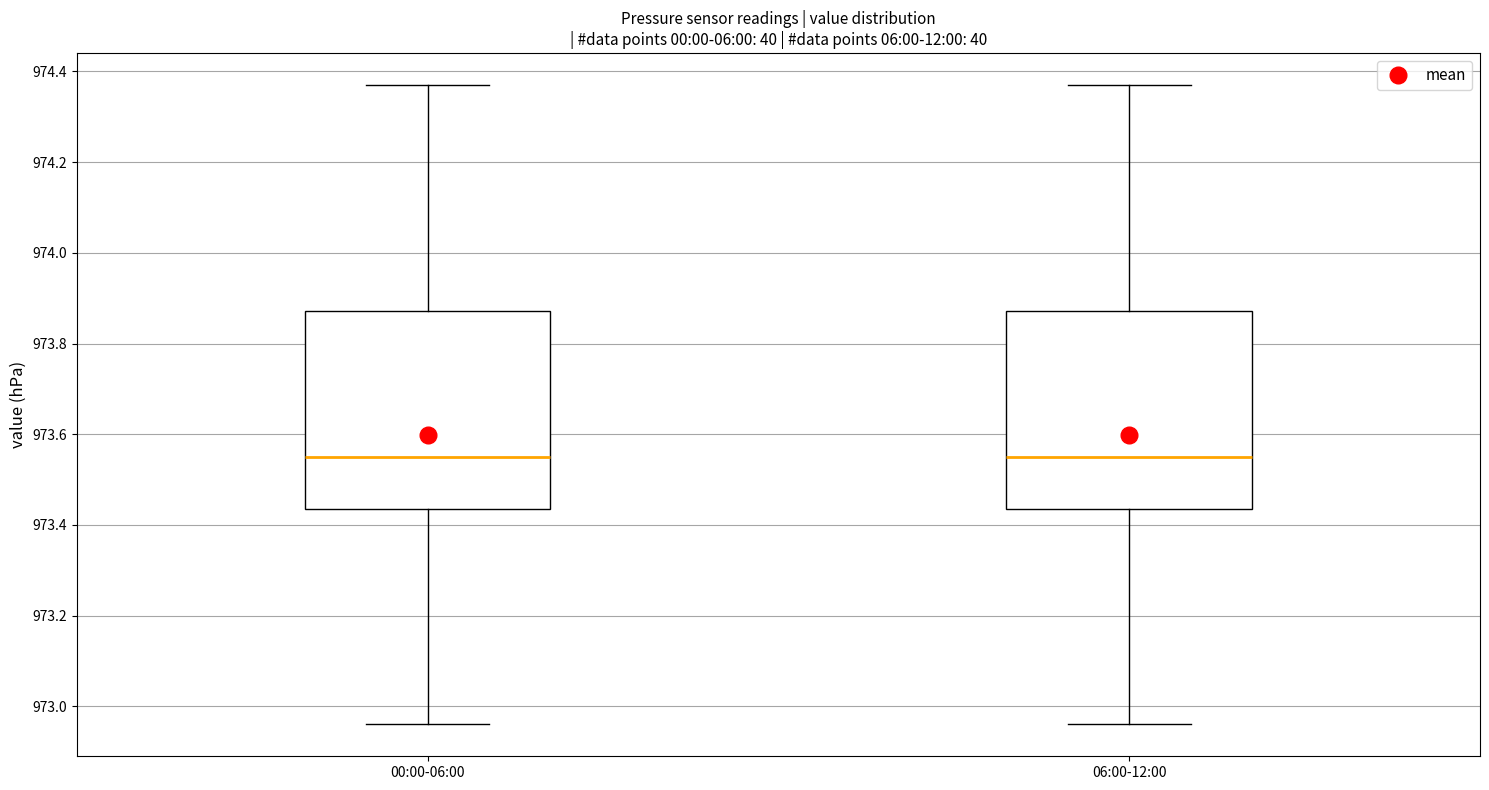

Reading left to right, read every box against the y-axis: the position of its median line, the range the box covers, and the ends of its whiskers. The values are not printed on the chart, so give them approximately, as read against the axis.

00:00-06:00: median 973.56, box 973.44 to 973.88, whiskers 972.96 to 974.38
06:00-12:00: median 973.56, box 973.44 to 973.88, whiskers 972.96 to 974.38